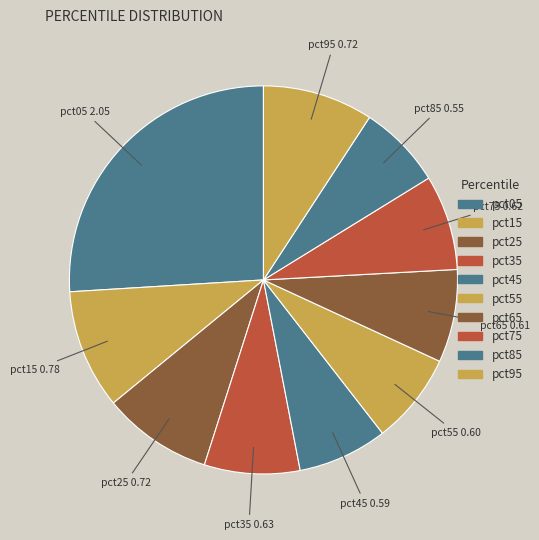

What percentage is NOT represented by pct05?

74.0%